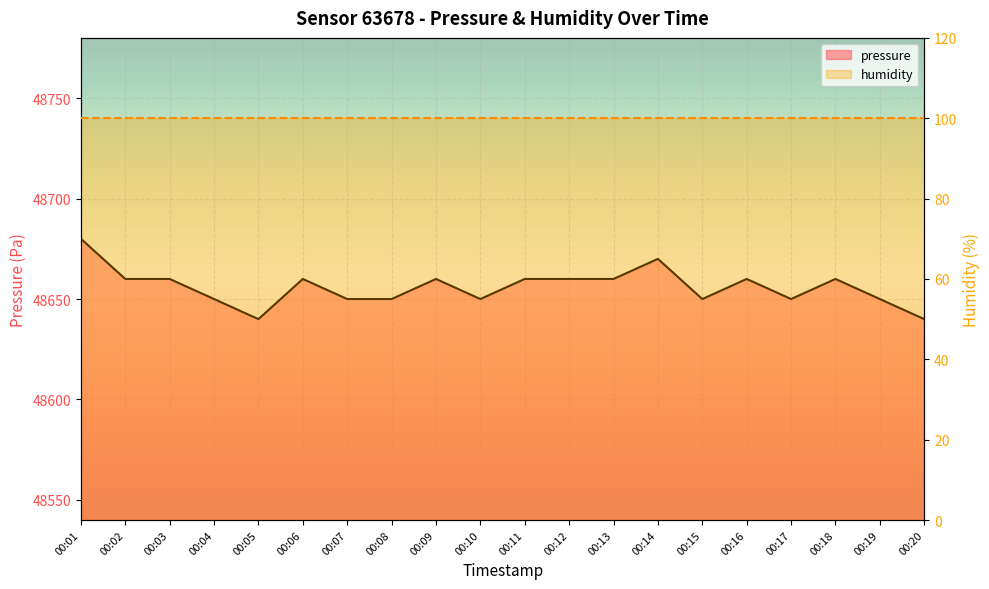

The chart shows a value of 48650 at 00:19. True or false?

True